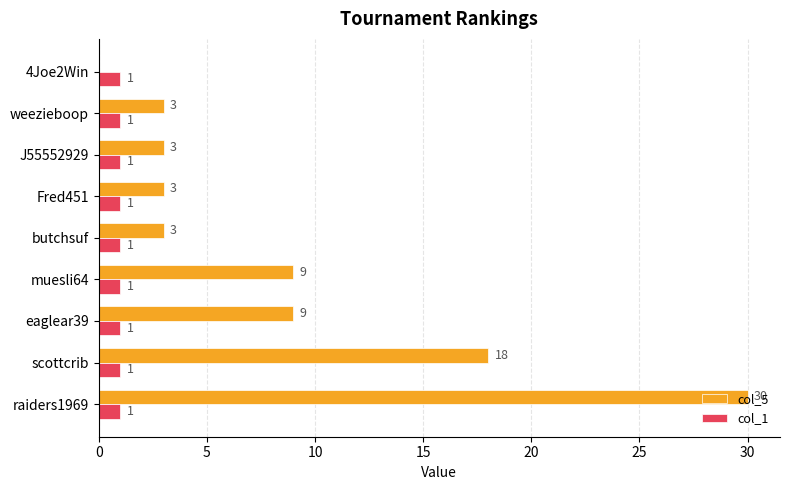

Count the number of categories in the chart.

9